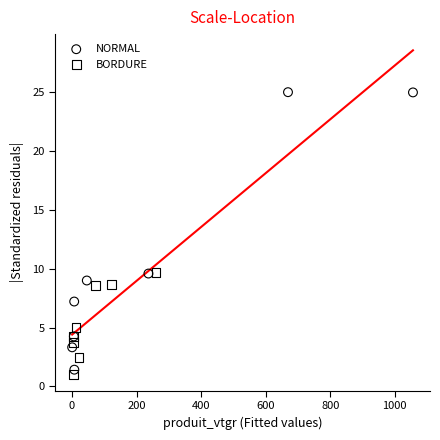

What are all the series names shown in the legend?

NORMAL, BORDURE